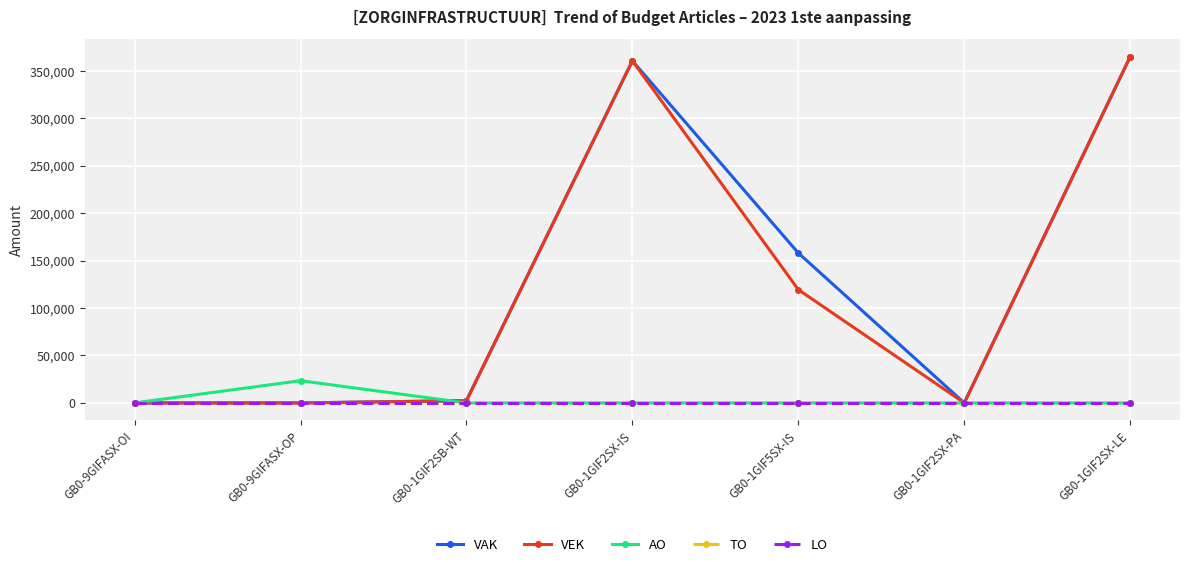

List the series in order of their peak value, highest first.

VAK, VEK, AO, TO, LO